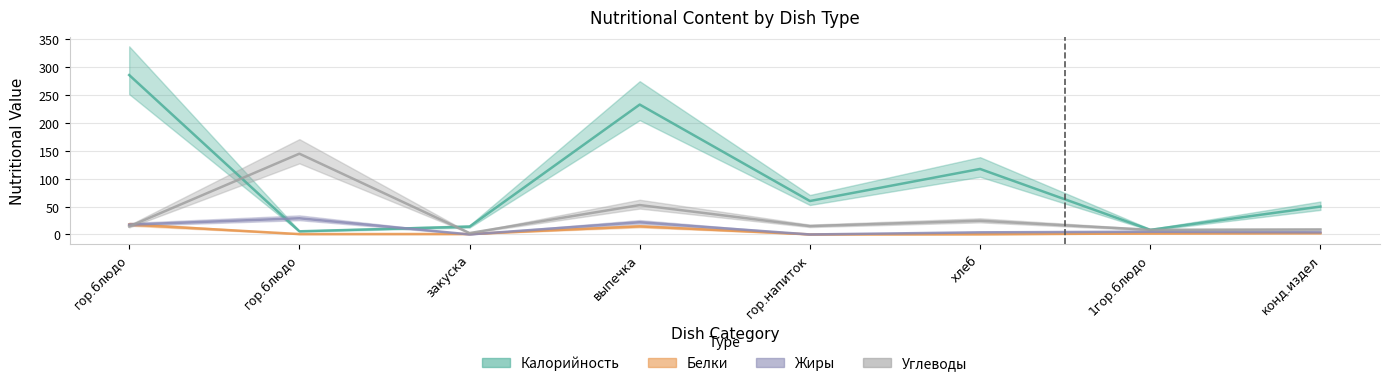

What is the minimum value for Калорийность?

5.7